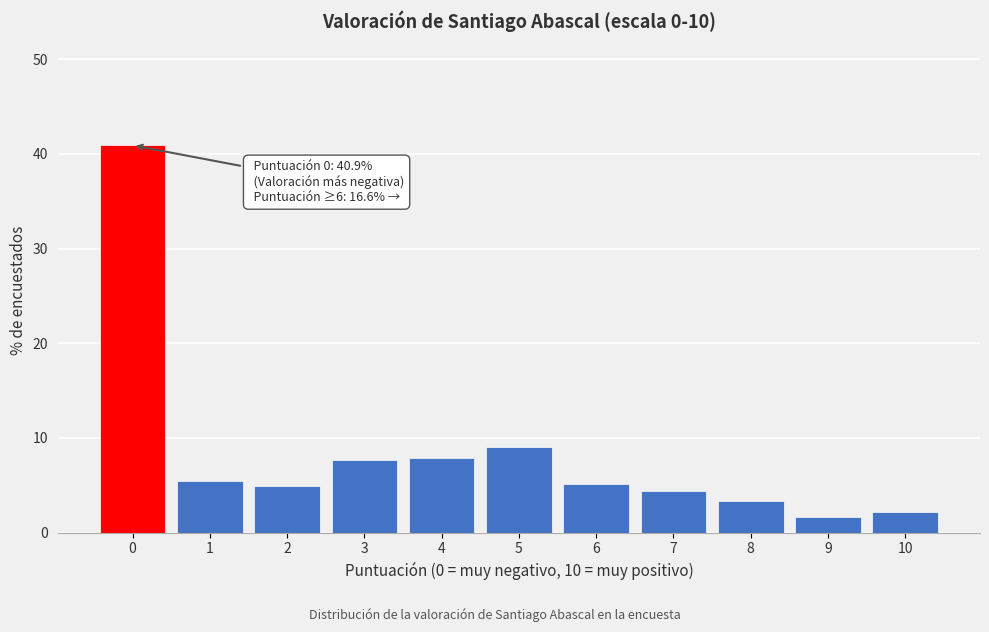

What is the ratio of the value at 5 to the value at 4?

1.1